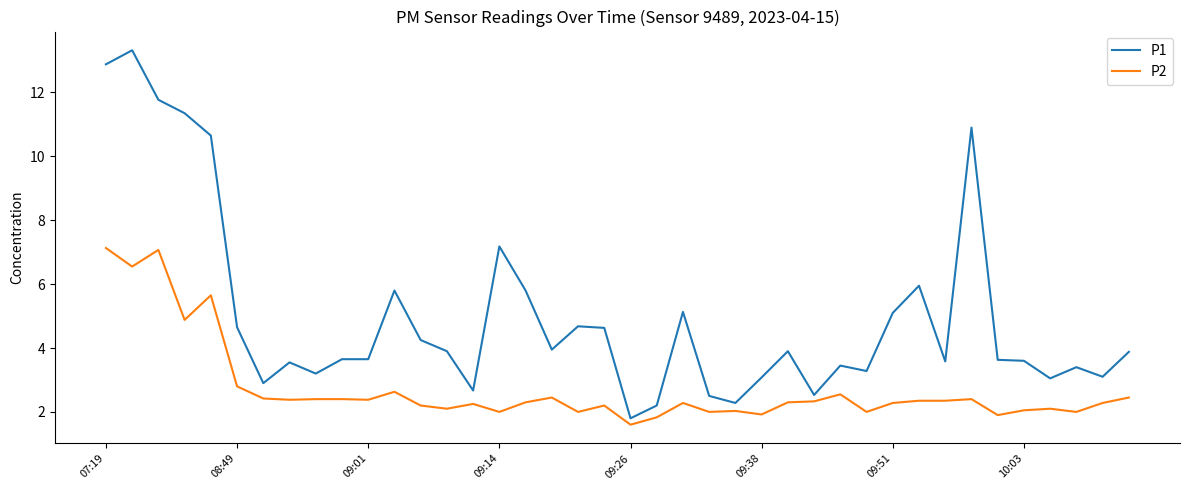

True or false: P2 and P1 cross at least once.

False